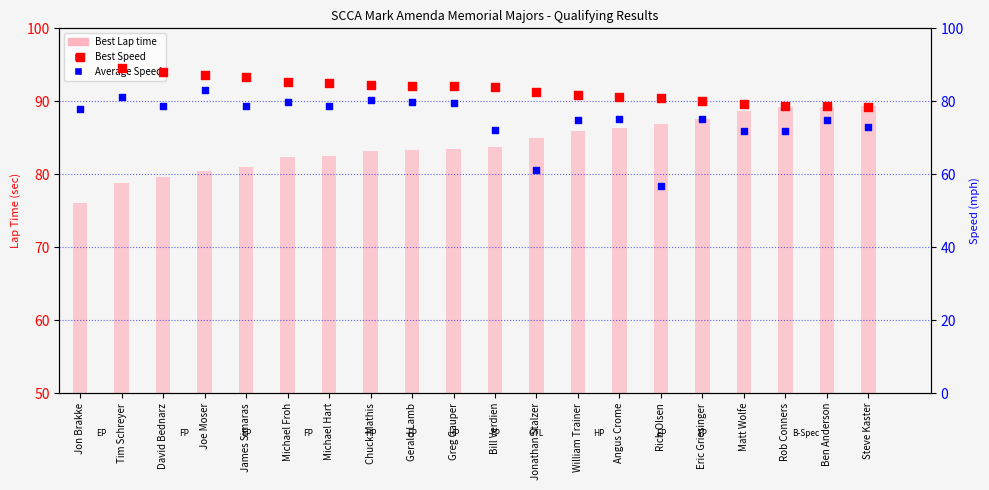

What are all the series names shown in the legend?

Best Lap time, Best Speed, Average Speed